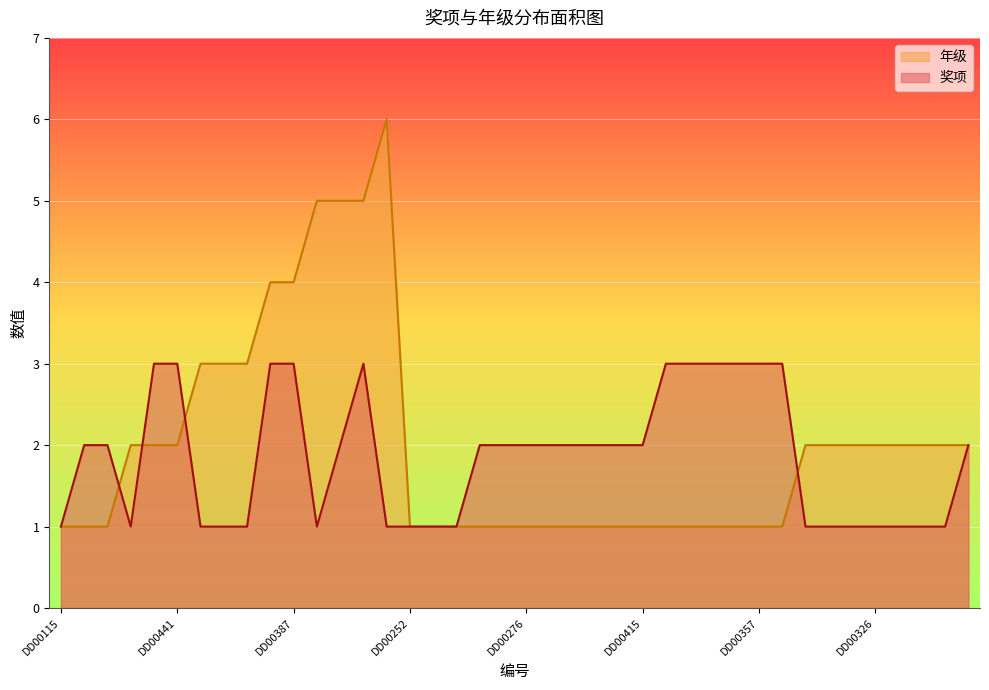

Is the value of 奖项 at DD00270 greater than the value of 年级 at DD00101?

No